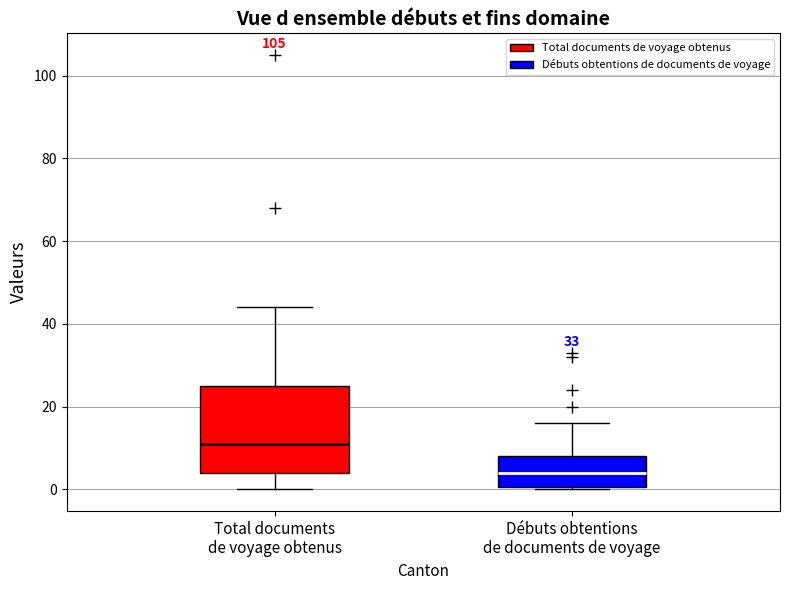

Reading left to right, transcribe this box plot: for each box, give where its median line is, the range the box spans, and where its two whiskers end, as read against the y-axis. The values are not printed on the chart, so give them approximately, as read against the axis.

Total documents de voyage obtenus: median 12, box 4 to 26, whiskers 0 to 44
Débuts obtentions de documents de voyage: median 4, box 0 to 8, whiskers 0 to 16